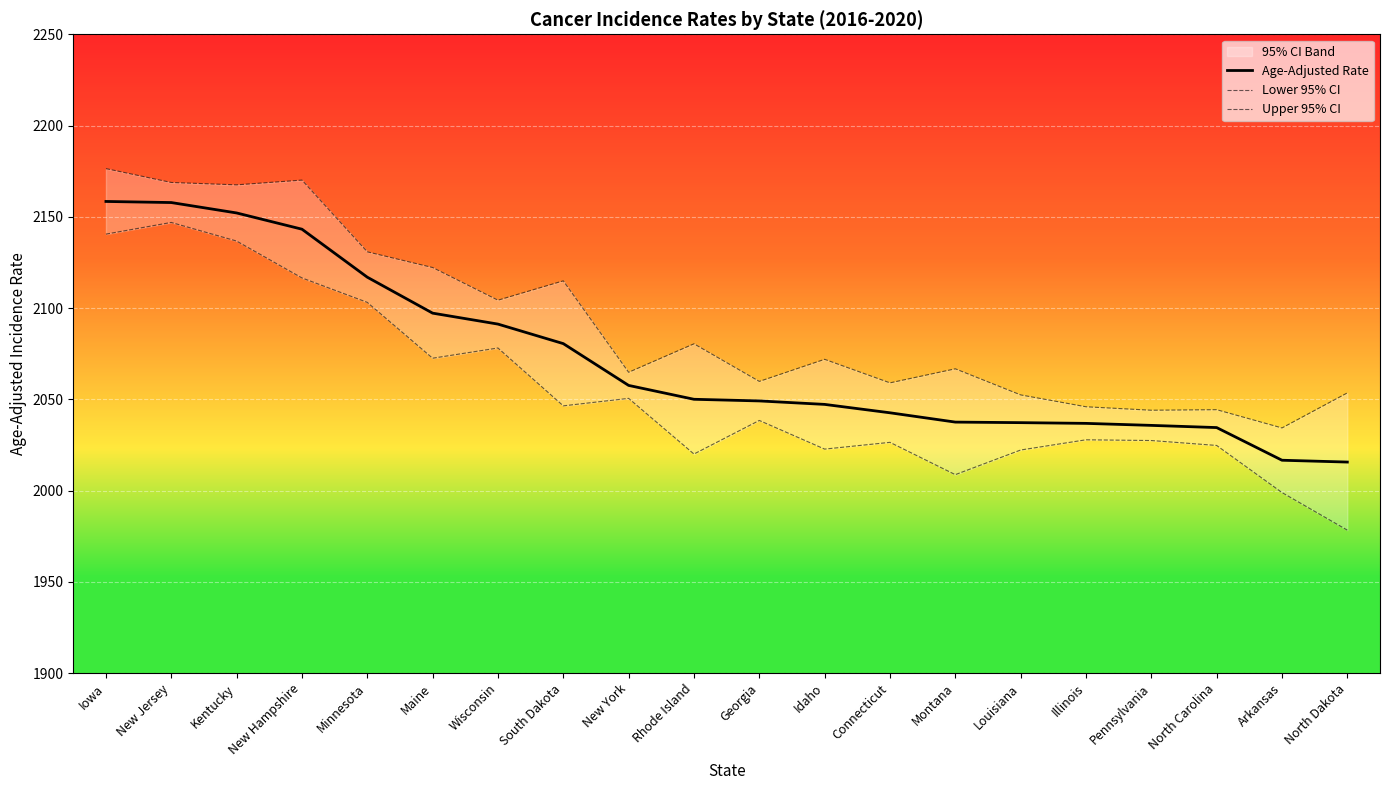

Is the value of Upper 95% CI at Wisconsin greater than the value of Age-Adjusted Rate at New Hampshire?

No